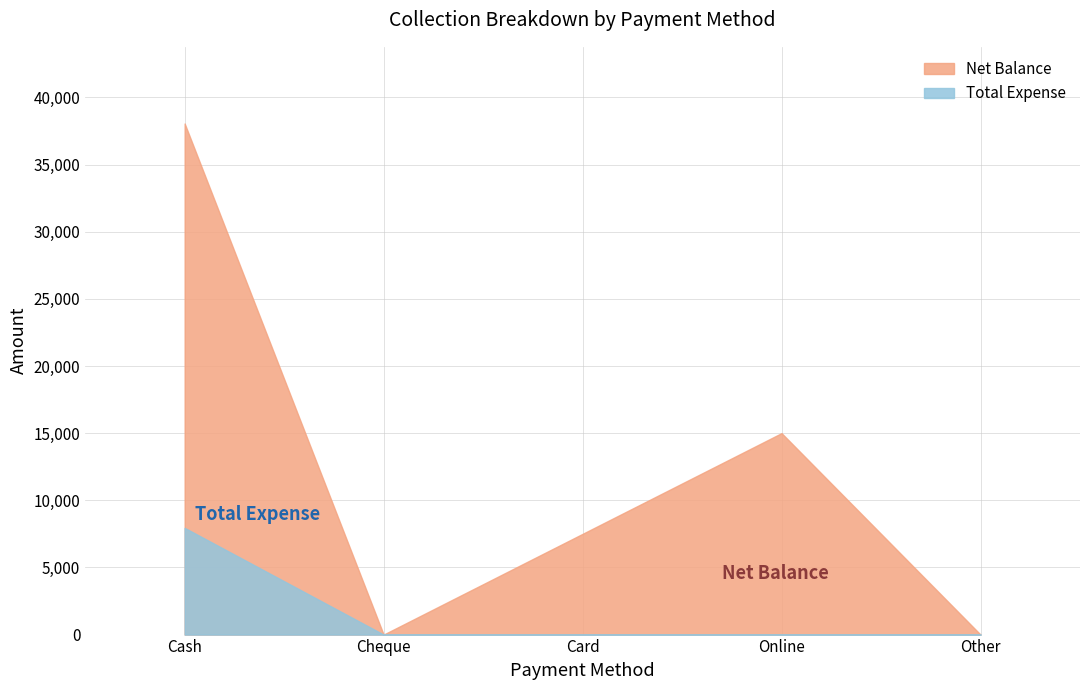

How many data points does each series have?

5